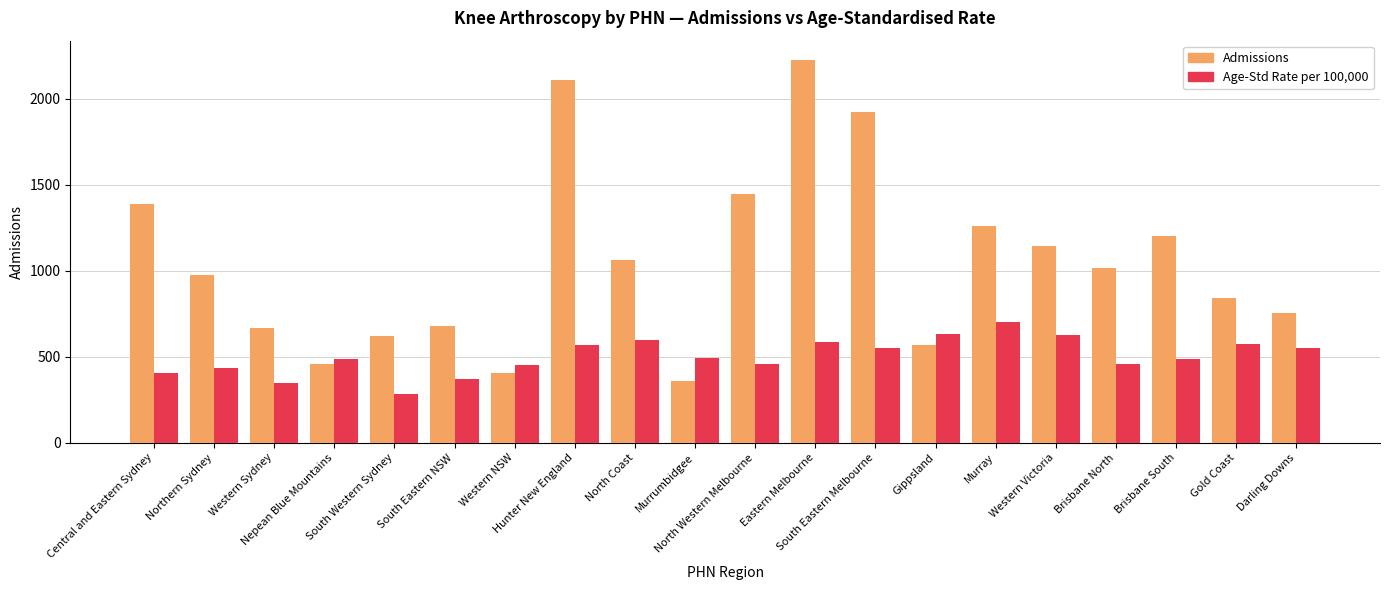

Rank the series by their average value, from lowest to highest.

Age-Std Rate per 100,000, Admissions